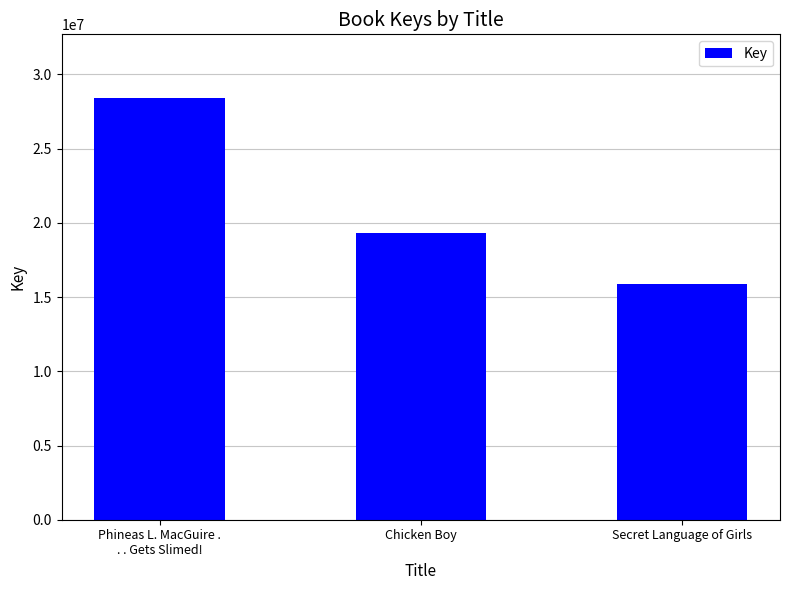

What is the sum of the values at Secret Language of Girls and Chicken Boy?

35192653